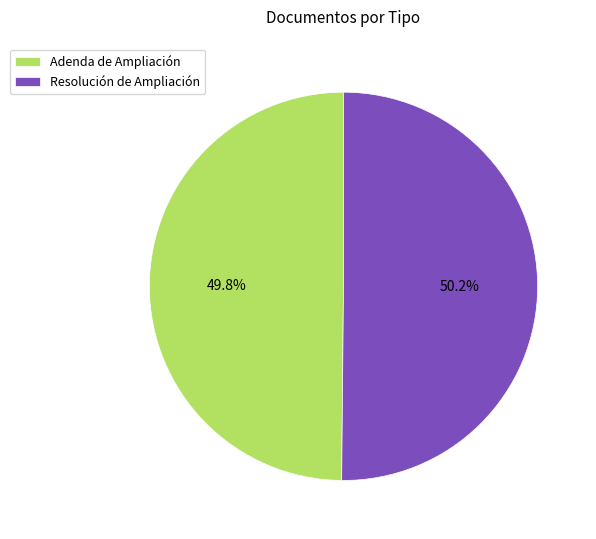

Is the sum of Adenda de Ampliación and Resolución de Ampliación greater than half?

Yes